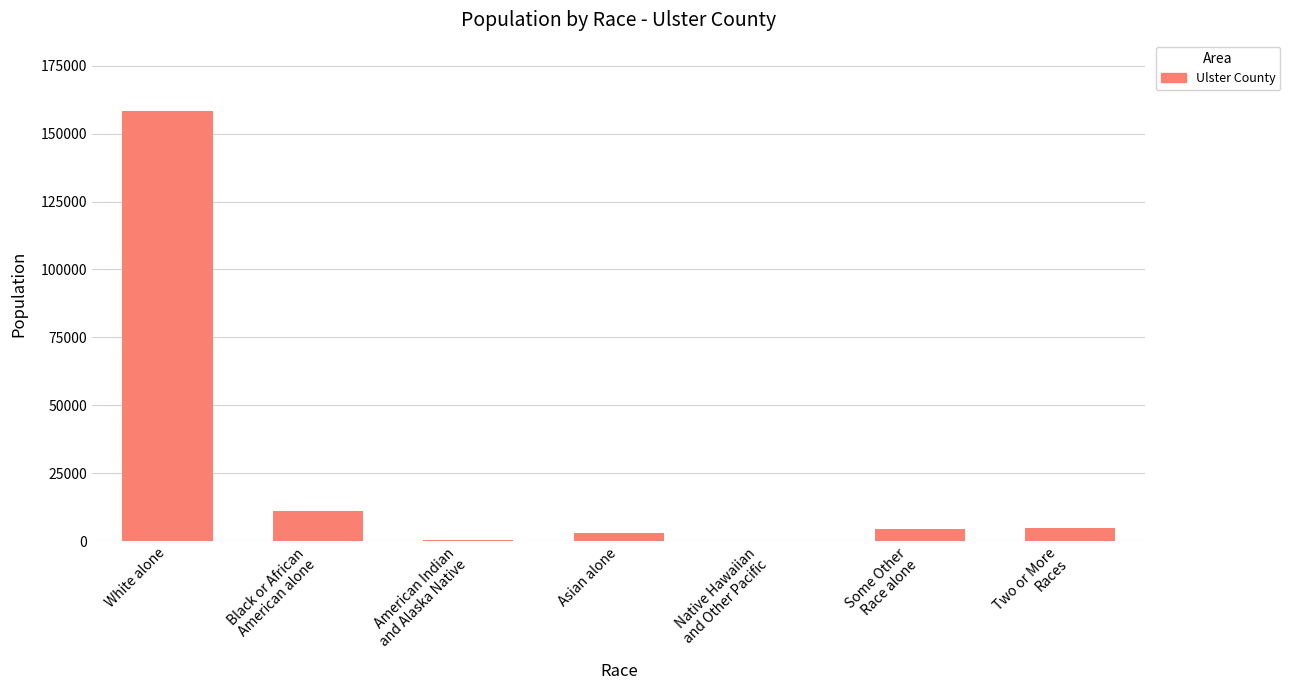

True or false: the data shows 158184 at White alone.

True